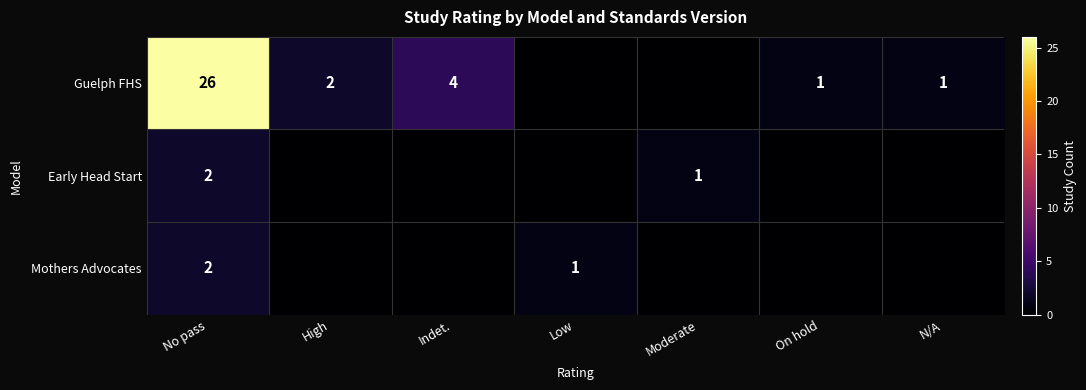

The Early Head Start series shows 1 at Moderate. True or false?

True